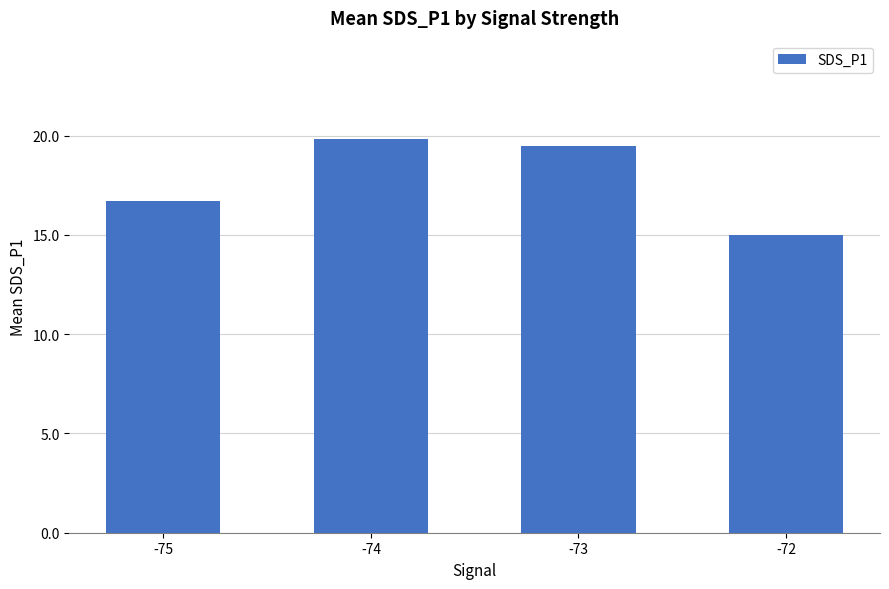

Reading left to right, what are all the values shown in this chart?

-75=16.7	-74=19.8	-73=19.5	-72=15.0